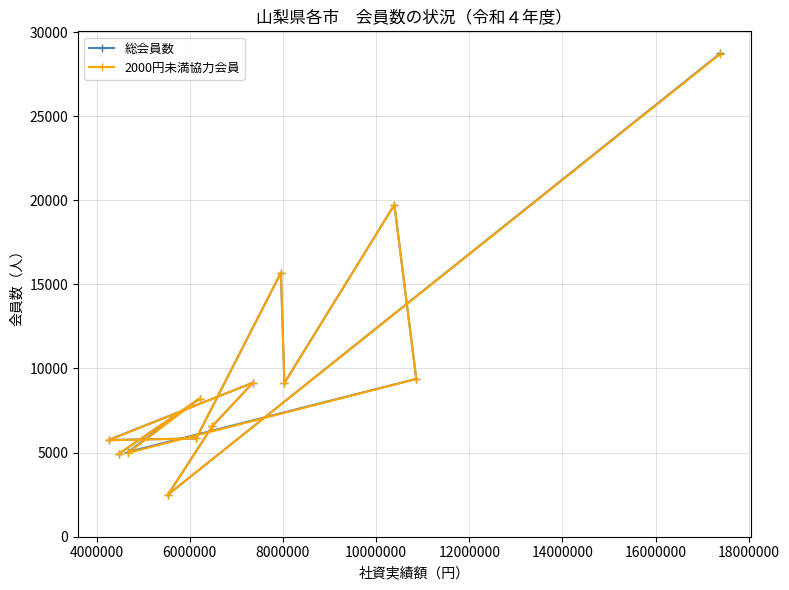

How many data points in 2000円未満協力会員 are less than 8216?

6